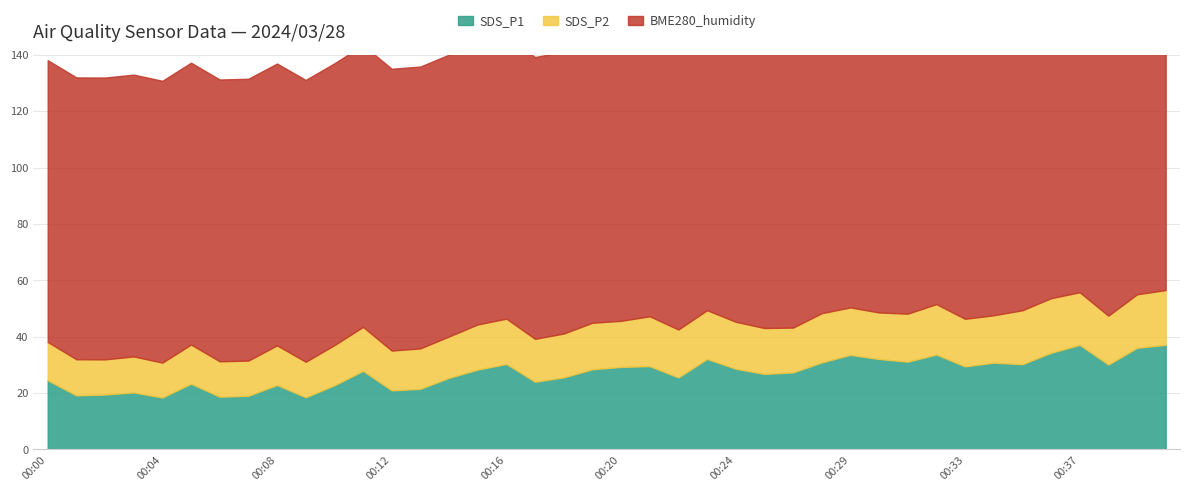

At which label is SDS_P2 closest to 15?

00:17